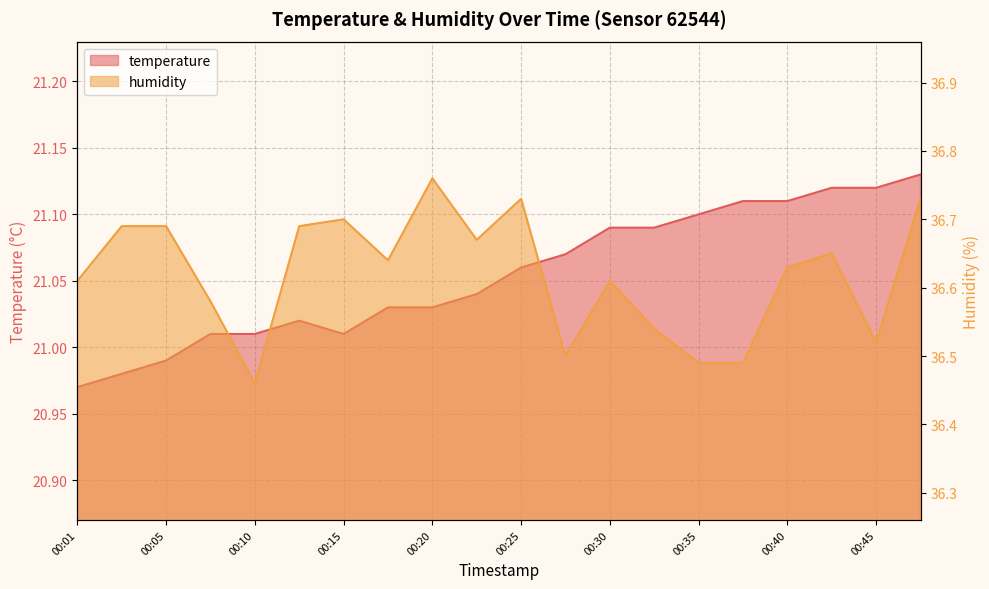

Which series has the largest total across all categories?

humidity